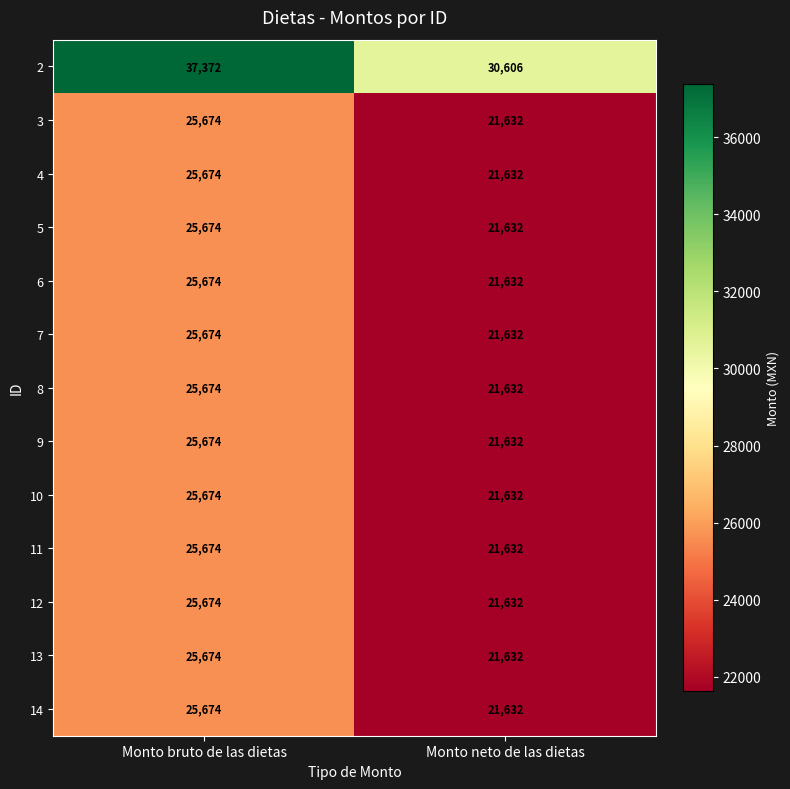

The value of 12 at Monto bruto de las dietas is 25674. True or false?

True